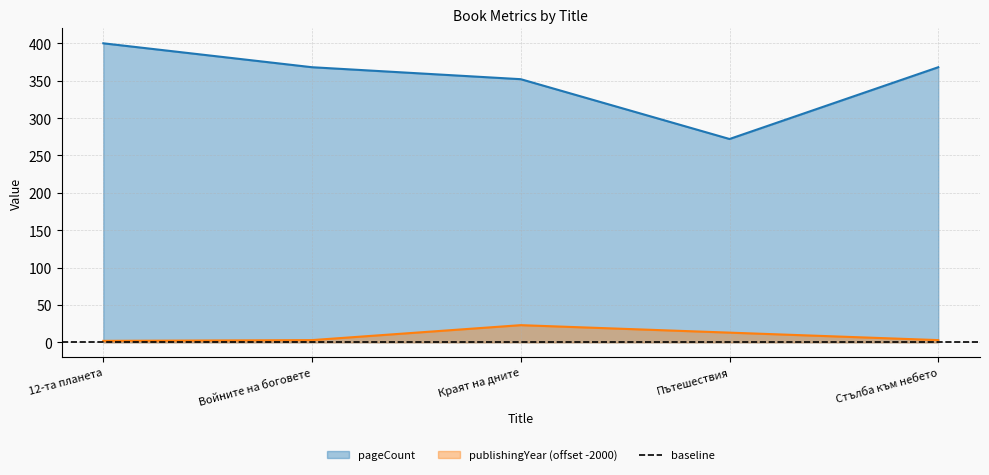

Reading left to right, list all the values displayed in this chart.

pageCount: 12-та планета=400	Войните на боговете=368	Краят на дните=352	Пътешествия=272	Стълба към небето=368
publishingYear: 12-та планета=2	Войните на боговете=3	Краят на дните=23	Пътешествия=13	Стълба към небето=3